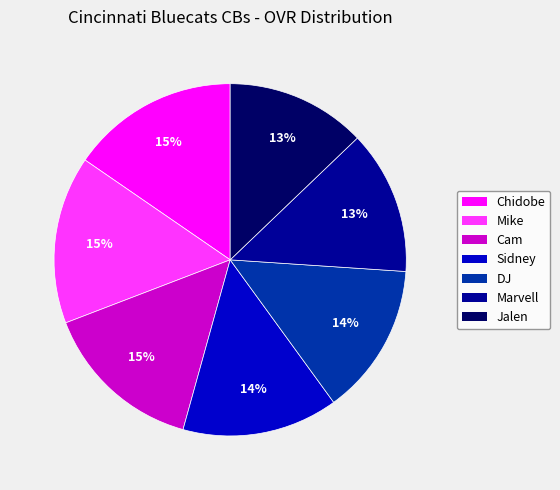

Is the sum of Marvell and DJ greater than half?

No